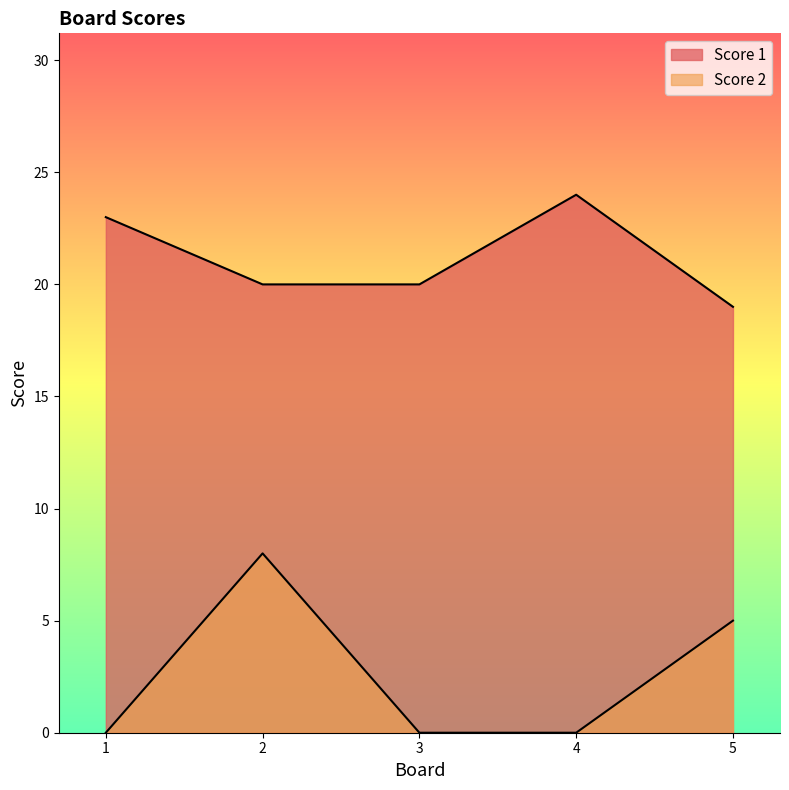

Reading left to right, list all the values displayed in this chart.

Score 1: 1=23	2=20	3=20	4=24	5=19
Score 2: 1=0	2=8	3=0	4=0	5=5